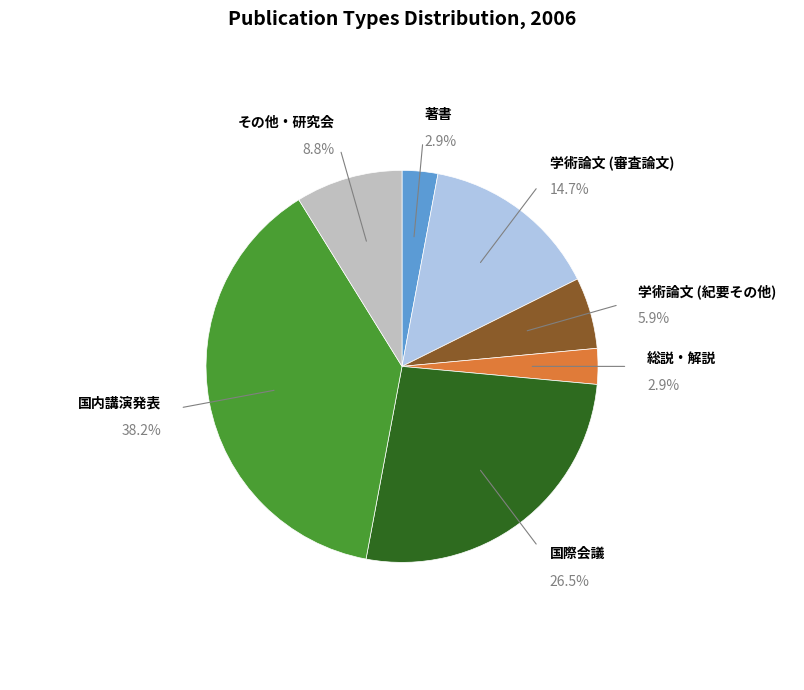

Is there any slice that represents more than half of the pie?

No